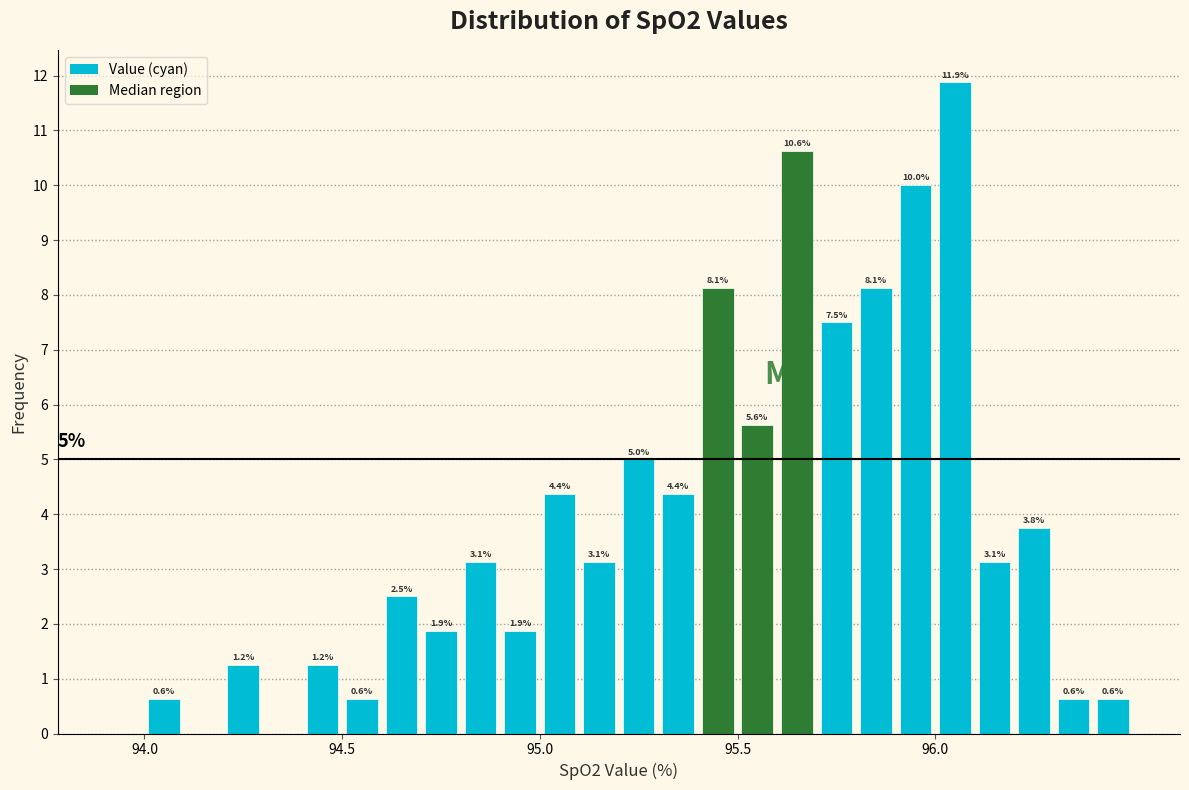

Read against the x-axis, roughly where is the centre of the tallest bar?

96.05